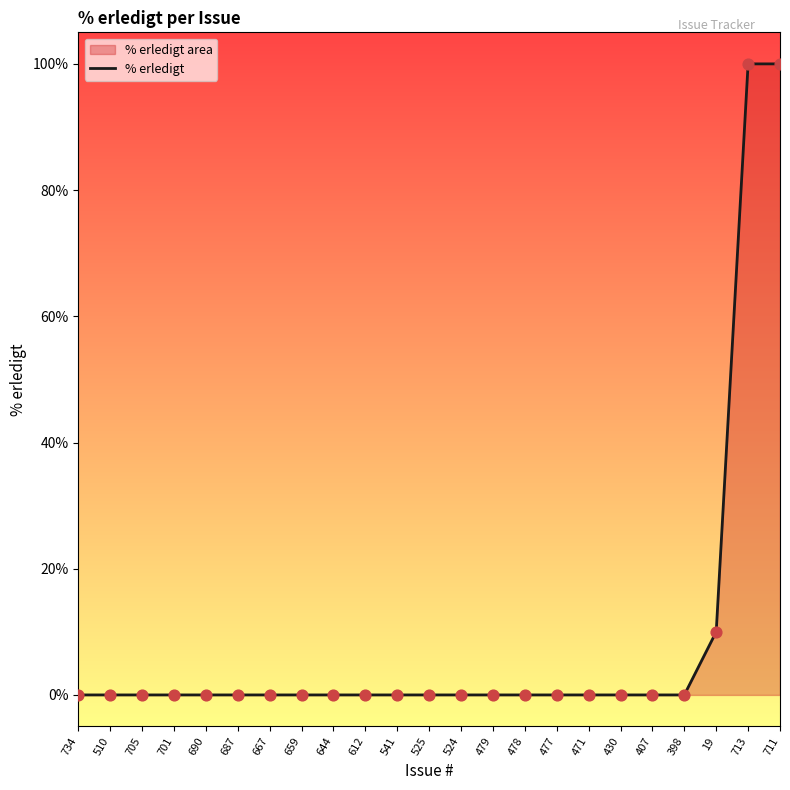

Which has a higher value, 667 or 690?

667